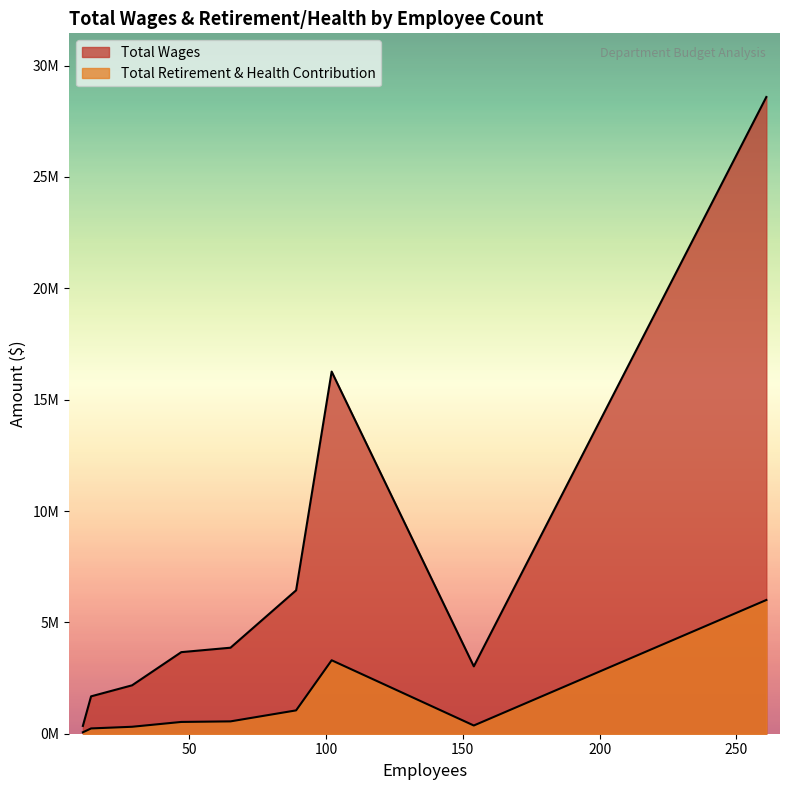

Which series has the largest total across all categories?

Total Wages